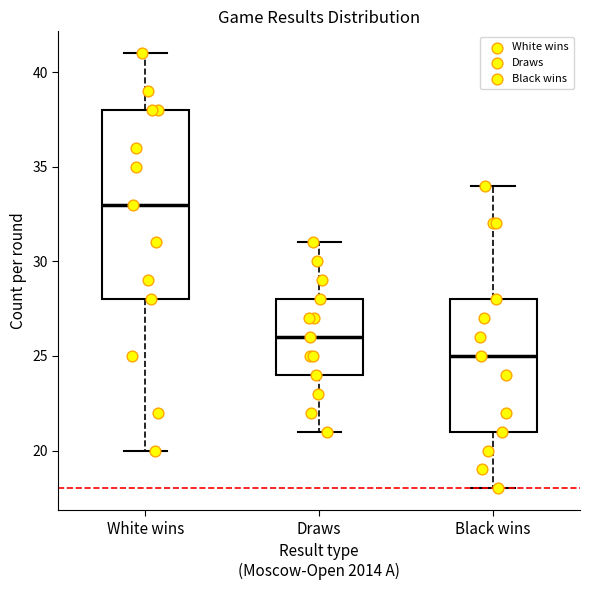

Which box has the highest median line?

White wins